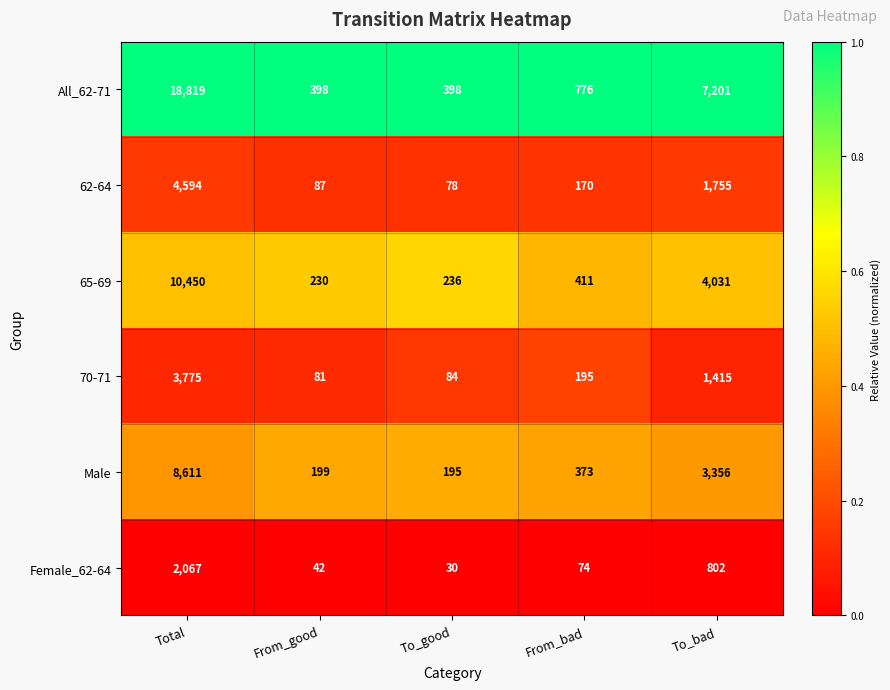

At which label does 65-69 first exceed 411?

Total